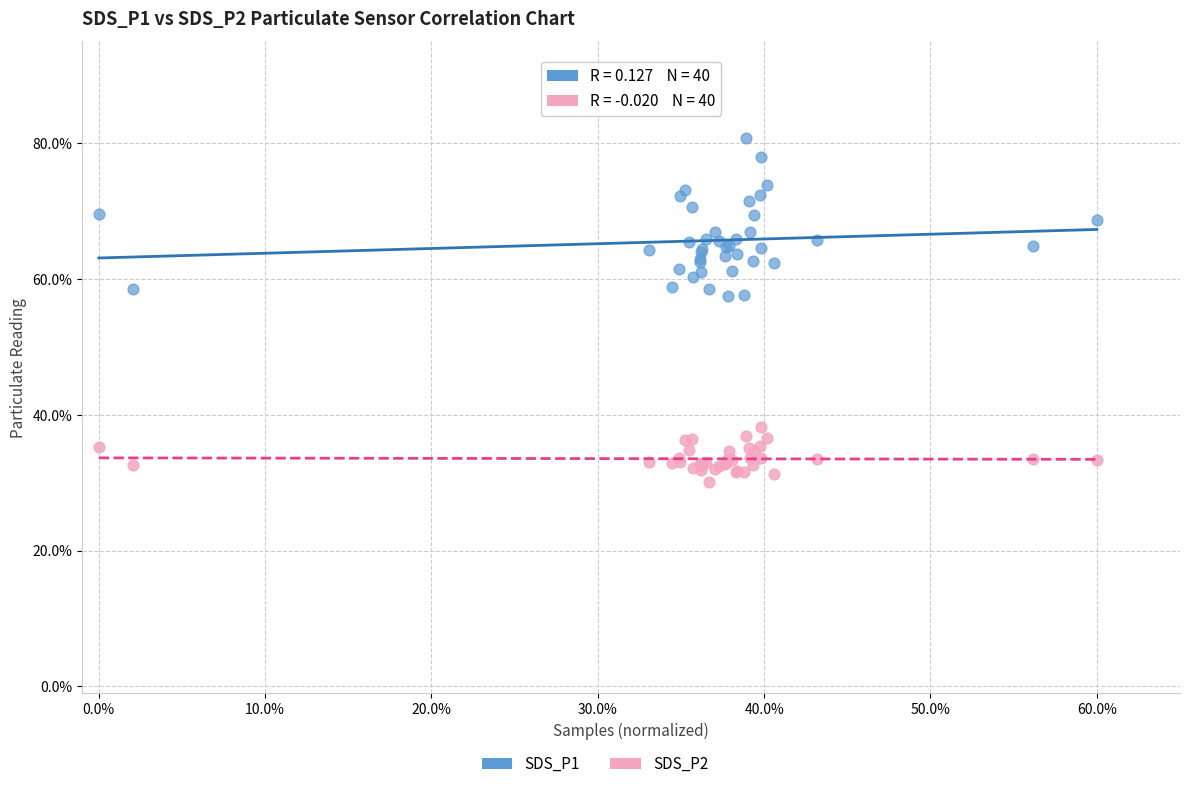

Which series reaches the maximum Y coordinate?

SDS_P1